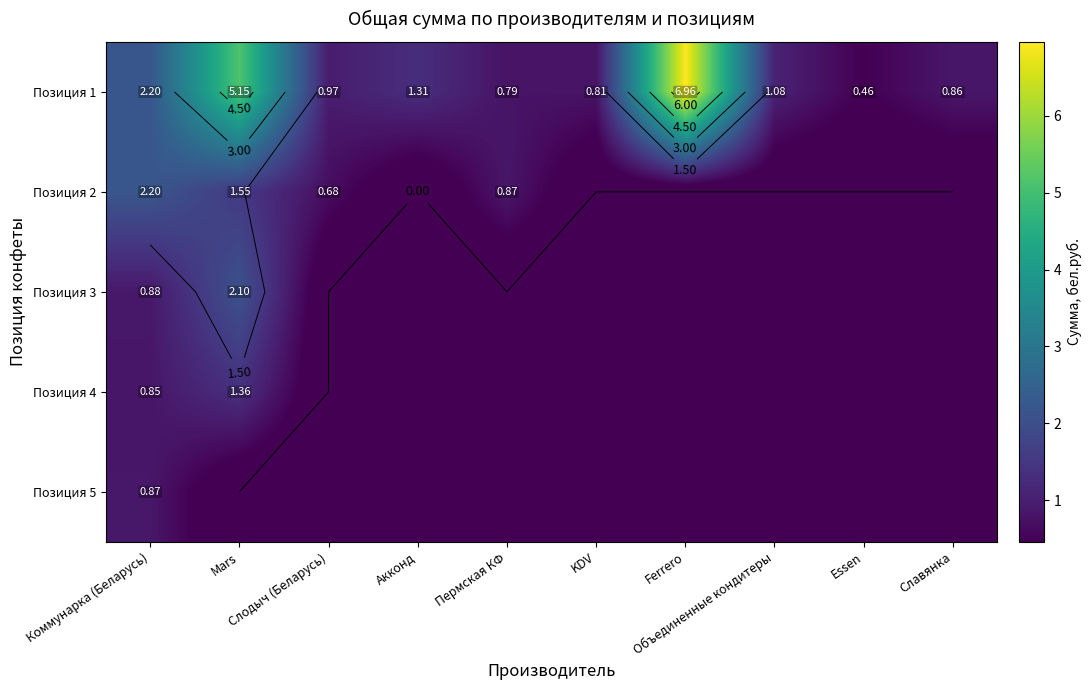

The value of Позиция 2 at Объединенные кондитеры is 0.0. True or false?

True